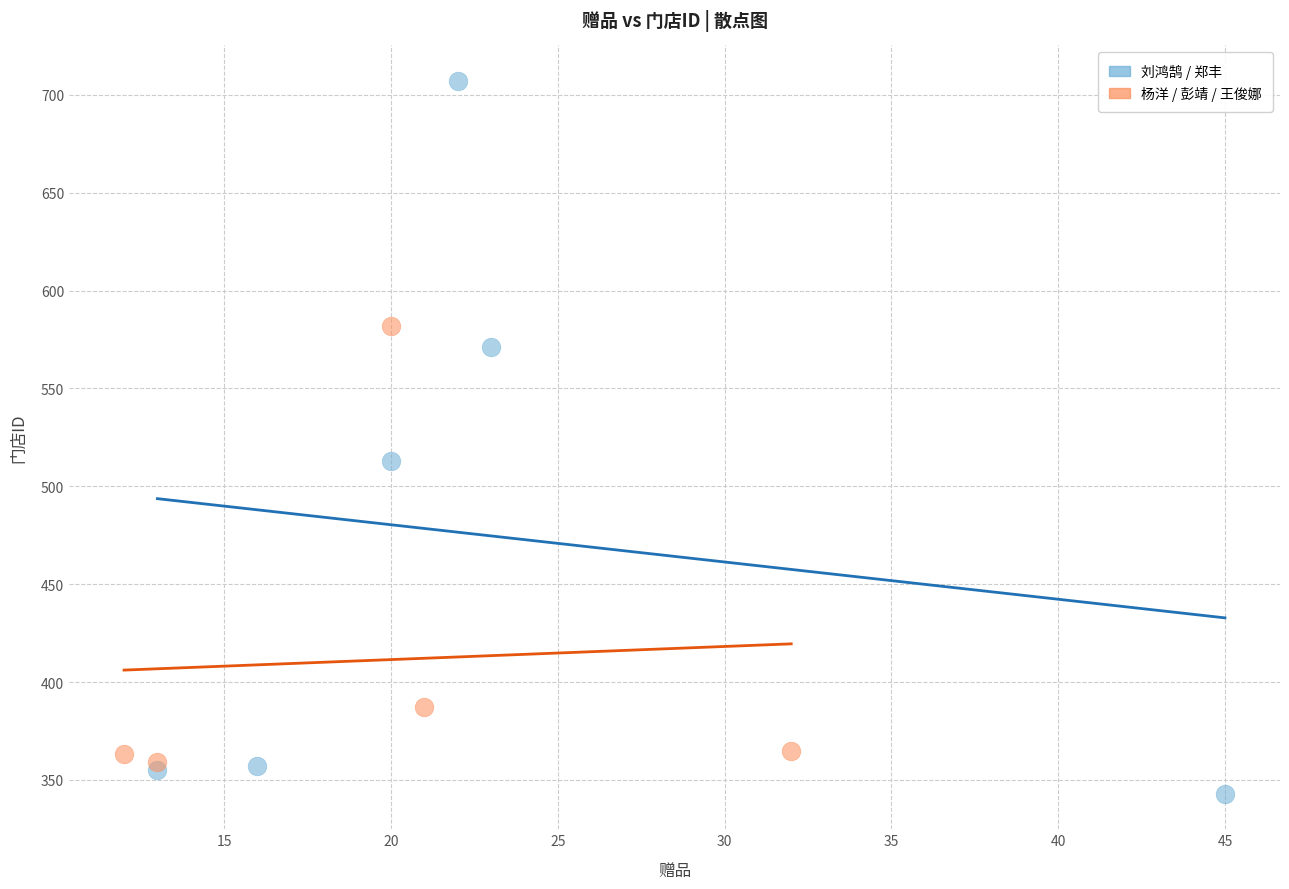

Which series reaches the minimum Y coordinate?

刘鸿鹄 / 郑丰